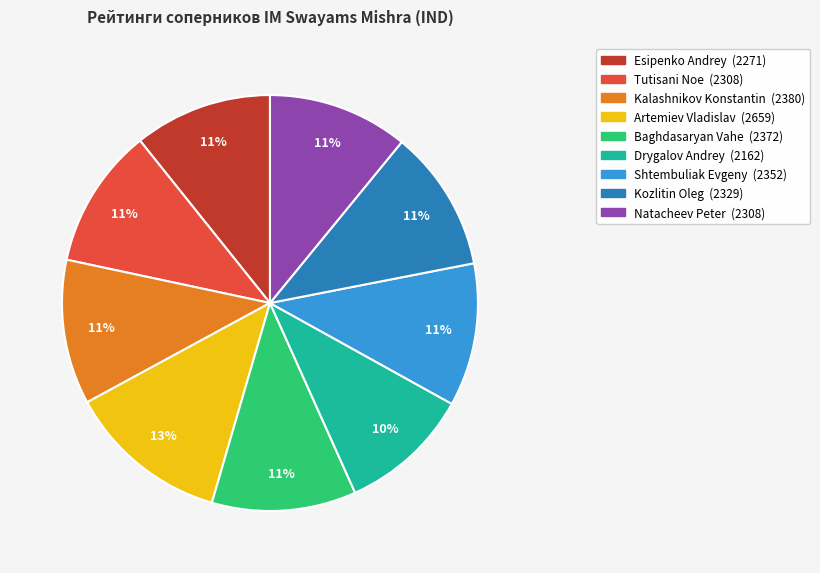

What is the largest slice in the pie chart?

Artemiev Vladislav